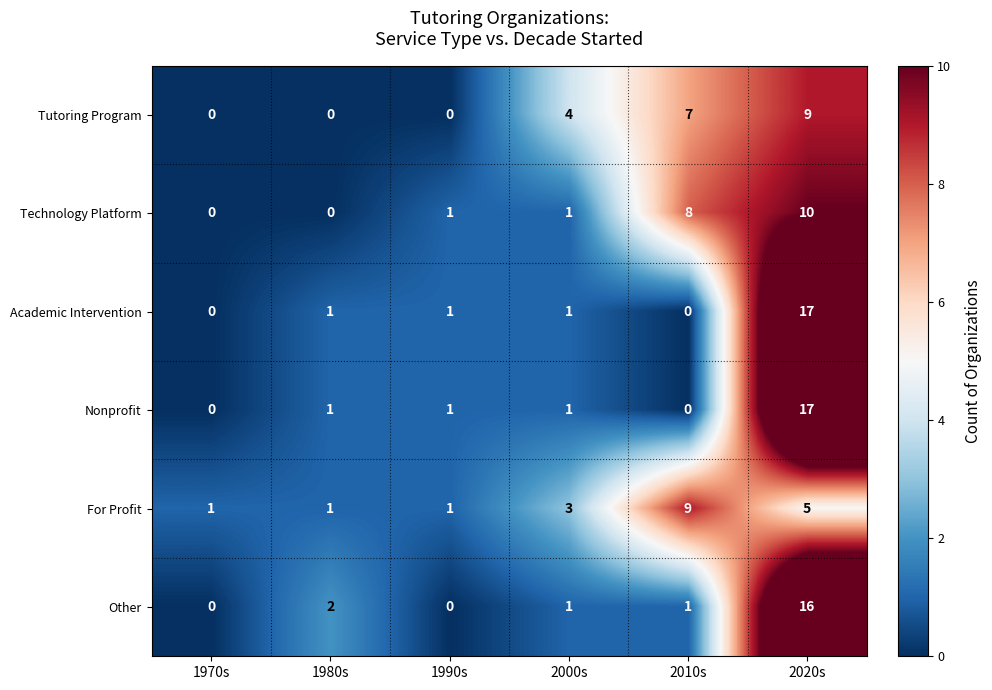

What is the difference between the highest and lowest values at 2010s?

9